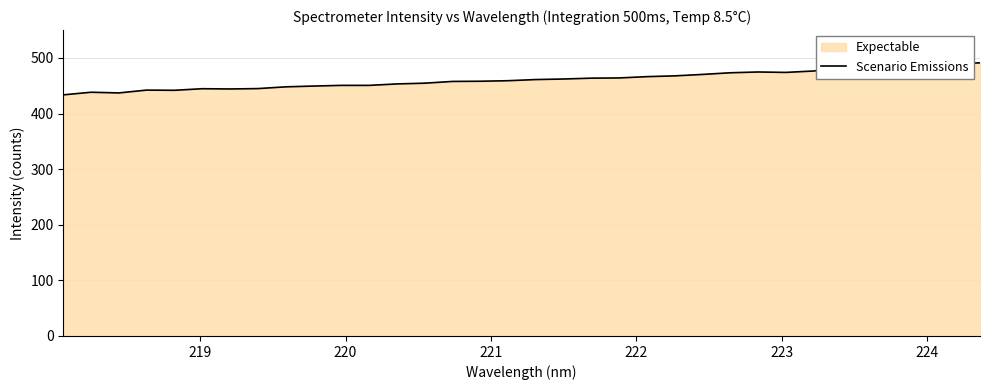

What is the value of the 28th point from the left?

476.5